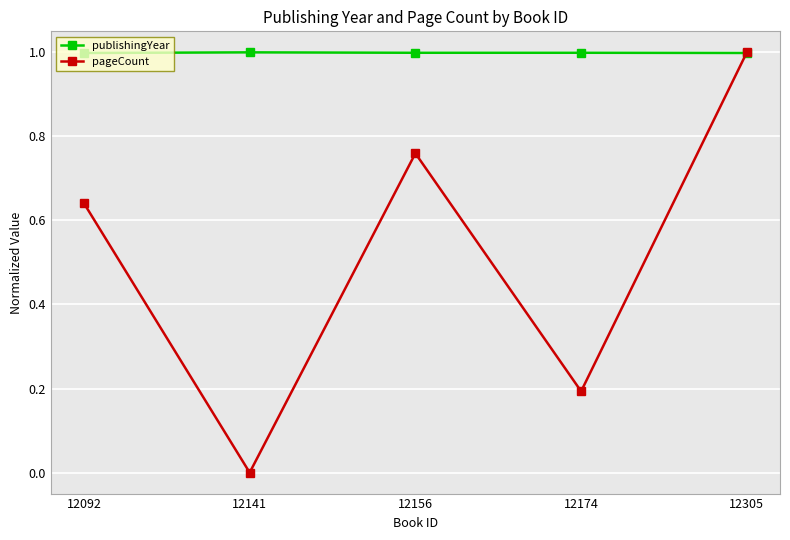

True or false: publishingYear has a value of 1.0 at 12305.

True